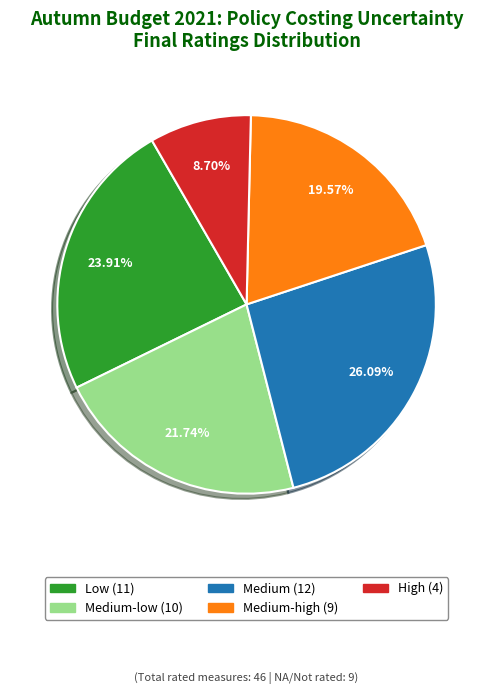

Does any single category account for the majority?

No